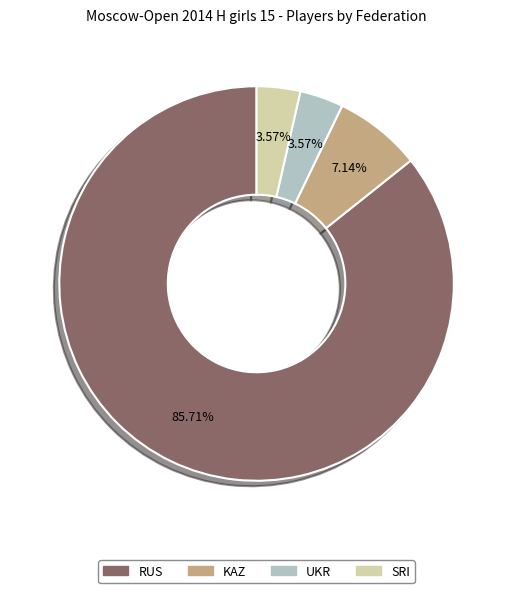

Do RUS and UKR together represent more than half of the pie?

Yes